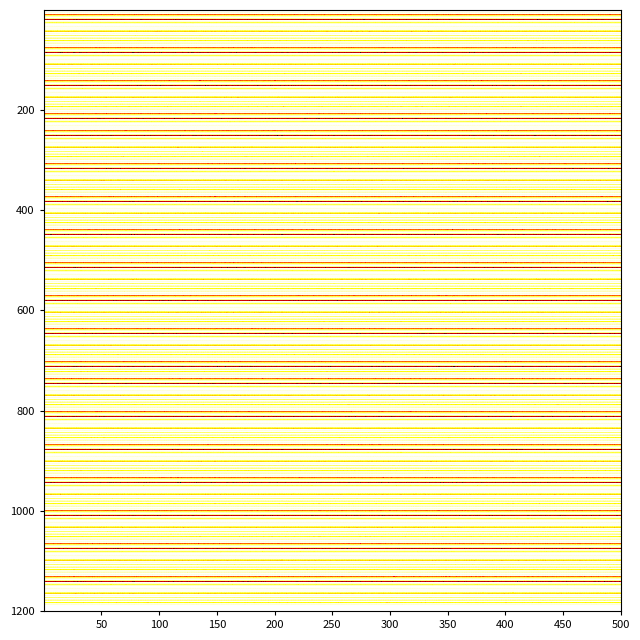

Between 1 and 0, which is larger?

1